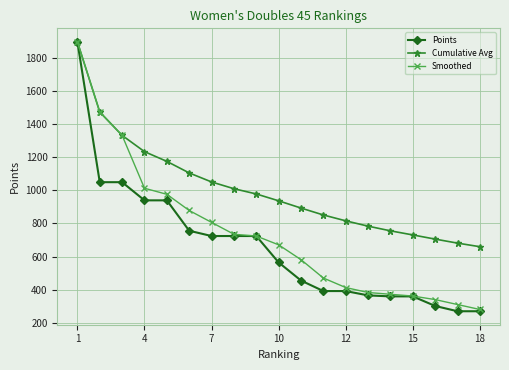

What is the value of the Cumulative Avg point at the 7th from the left?

1051.4